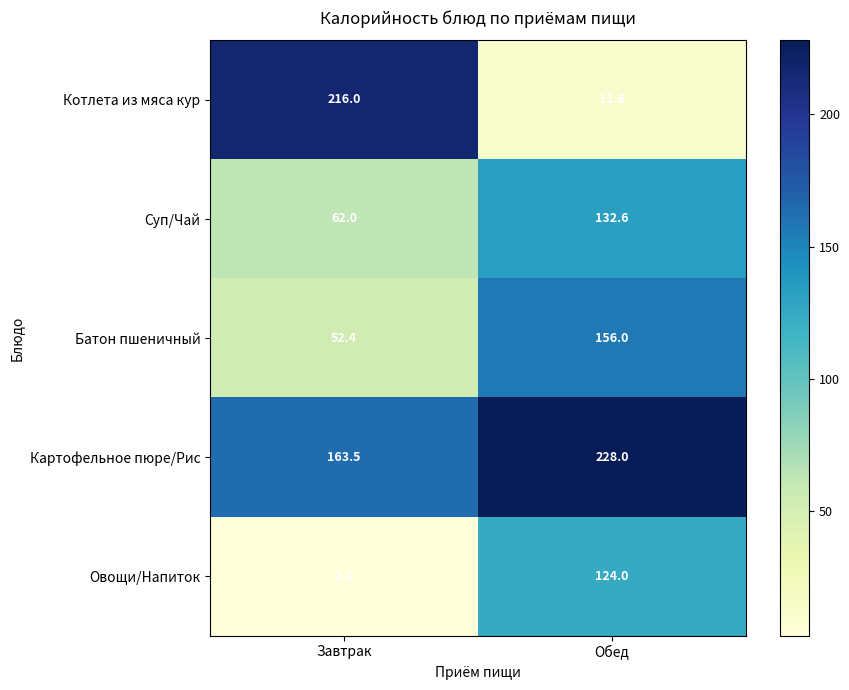

At which category is the sum across all series the highest?

Обед